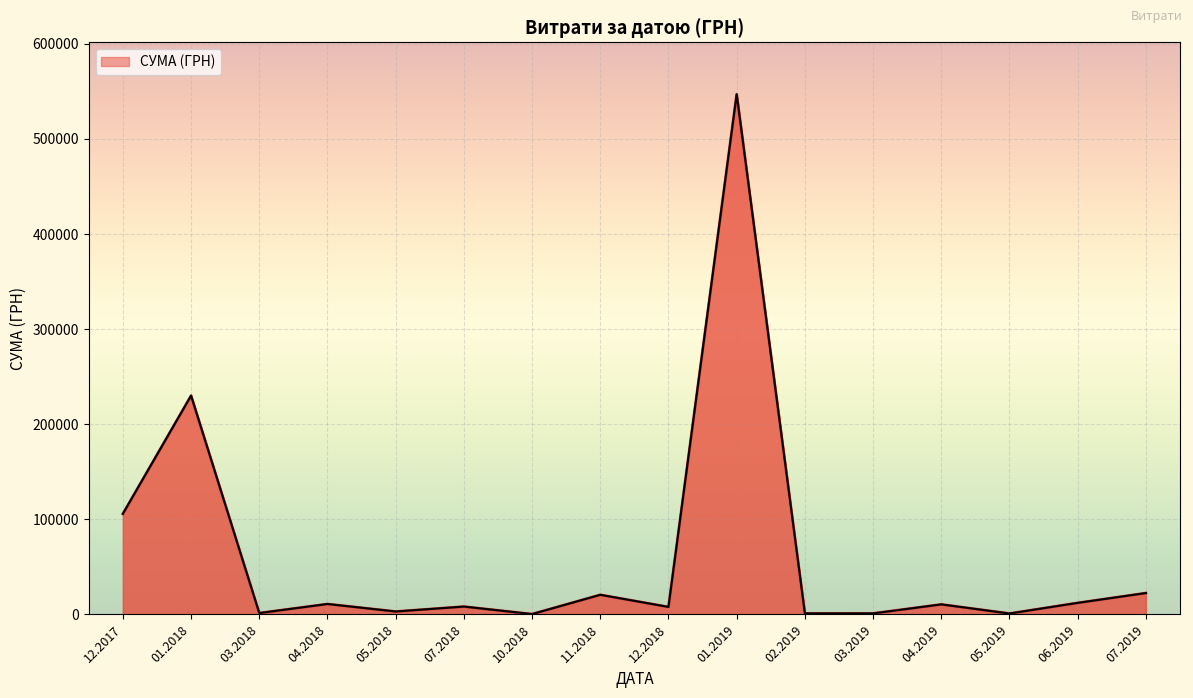

Between 01.2019 and 07.2019, which is larger?

01.2019